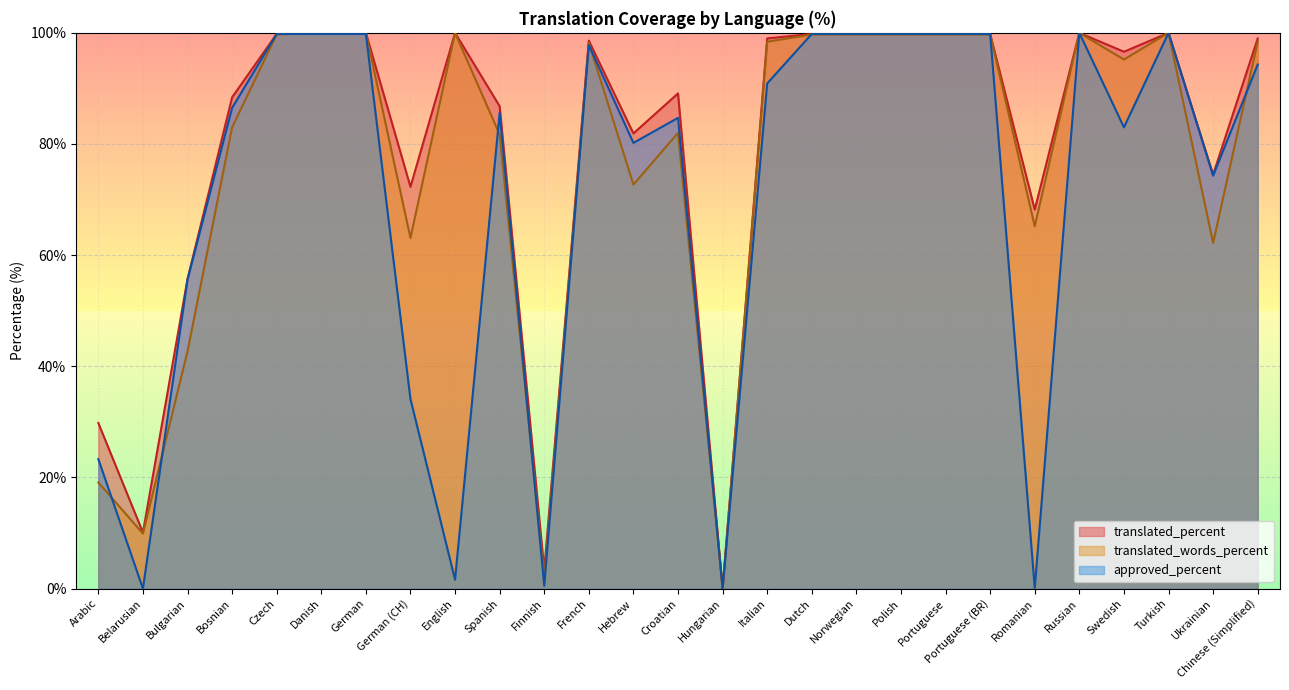

True or false: translated_percent and approved_percent intersect in this chart.

False